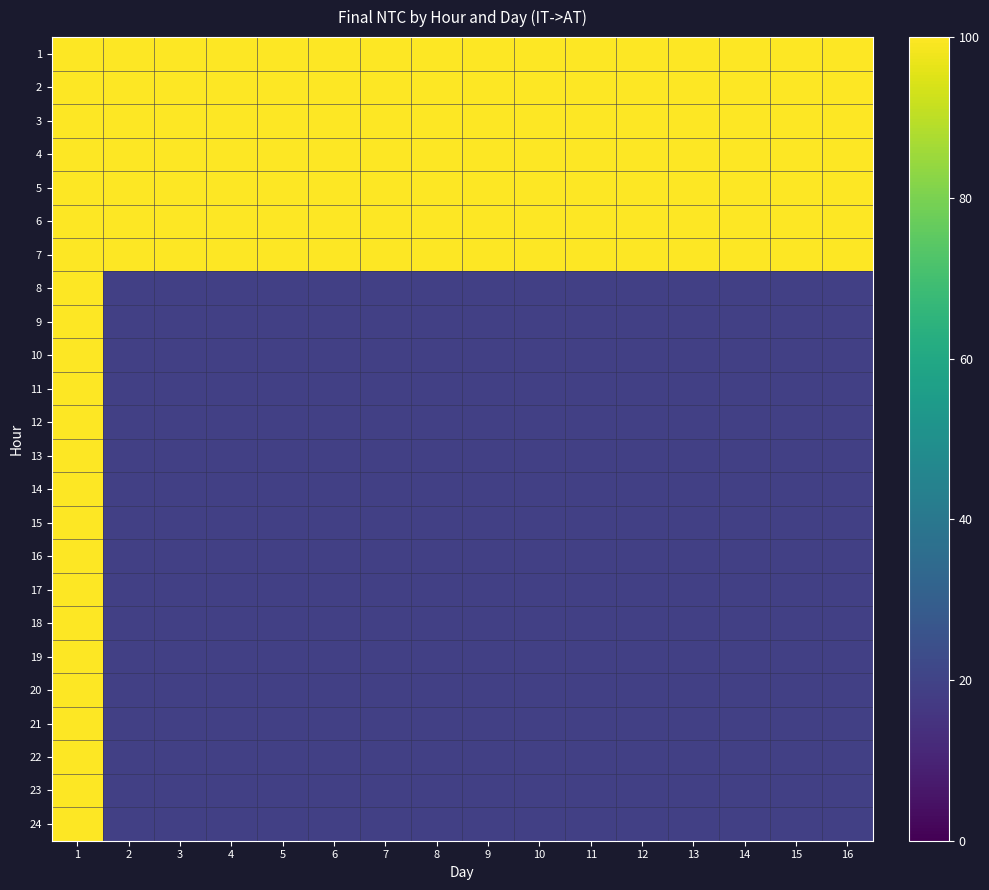

Reading left to right, extract all data points from this chart.

1: 1=100	2=100	3=100	4=100	5=100	6=100	7=100	8=100	9=100	10=100	11=100	12=100	13=100	14=100	15=100	16=100
2: 1=100	2=100	3=100	4=100	5=100	6=100	7=100	8=100	9=100	10=100	11=100	12=100	13=100	14=100	15=100	16=100
3: 1=100	2=100	3=100	4=100	5=100	6=100	7=100	8=100	9=100	10=100	11=100	12=100	13=100	14=100	15=100	16=100
4: 1=100	2=100	3=100	4=100	5=100	6=100	7=100	8=100	9=100	10=100	11=100	12=100	13=100	14=100	15=100	16=100
5: 1=100	2=100	3=100	4=100	5=100	6=100	7=100	8=100	9=100	10=100	11=100	12=100	13=100	14=100	15=100	16=100
6: 1=100	2=100	3=100	4=100	5=100	6=100	7=100	8=100	9=100	10=100	11=100	12=100	13=100	14=100	15=100	16=100
7: 1=100	2=100	3=100	4=100	5=100	6=100	7=100	8=100	9=100	10=100	11=100	12=100	13=100	14=100	15=100	16=100
8: 1=100	2=19	3=19	4=19	5=19	6=19	7=19	8=19	9=19	10=19	11=19	12=19	13=19	14=19	15=19	16=19
9: 1=100	2=19	3=19	4=19	5=19	6=19	7=19	8=19	9=19	10=19	11=19	12=19	13=19	14=19	15=19	16=19
10: 1=100	2=19	3=19	4=19	5=19	6=19	7=19	8=19	9=19	10=19	11=19	12=19	13=19	14=19	15=19	16=19
11: 1=100	2=19	3=19	4=19	5=19	6=19	7=19	8=19	9=19	10=19	11=19	12=19	13=19	14=19	15=19	16=19
12: 1=100	2=19	3=19	4=19	5=19	6=19	7=19	8=19	9=19	10=19	11=19	12=19	13=19	14=19	15=19	16=19
13: 1=100	2=19	3=19	4=19	5=19	6=19	7=19	8=19	9=19	10=19	11=19	12=19	13=19	14=19	15=19	16=19
14: 1=100	2=19	3=19	4=19	5=19	6=19	7=19	8=19	9=19	10=19	11=19	12=19	13=19	14=19	15=19	16=19
15: 1=100	2=19	3=19	4=19	5=19	6=19	7=19	8=19	9=19	10=19	11=19	12=19	13=19	14=19	15=19	16=19
16: 1=100	2=19	3=19	4=19	5=19	6=19	7=19	8=19	9=19	10=19	11=19	12=19	13=19	14=19	15=19	16=19
17: 1=100	2=19	3=19	4=19	5=19	6=19	7=19	8=19	9=19	10=19	11=19	12=19	13=19	14=19	15=19	16=19
18: 1=100	2=19	3=19	4=19	5=19	6=19	7=19	8=19	9=19	10=19	11=19	12=19	13=19	14=19	15=19	16=19
19: 1=100	2=19	3=19	4=19	5=19	6=19	7=19	8=19	9=19	10=19	11=19	12=19	13=19	14=19	15=19	16=19
20: 1=100	2=19	3=19	4=19	5=19	6=19	7=19	8=19	9=19	10=19	11=19	12=19	13=19	14=19	15=19	16=19
21: 1=100	2=19	3=19	4=19	5=19	6=19	7=19	8=19	9=19	10=19	11=19	12=19	13=19	14=19	15=19	16=19
22: 1=100	2=19	3=19	4=19	5=19	6=19	7=19	8=19	9=19	10=19	11=19	12=19	13=19	14=19	15=19	16=19
23: 1=100	2=19	3=19	4=19	5=19	6=19	7=19	8=19	9=19	10=19	11=19	12=19	13=19	14=19	15=19	16=19
24: 1=100	2=19	3=19	4=19	5=19	6=19	7=19	8=19	9=19	10=19	11=19	12=19	13=19	14=19	15=19	16=19